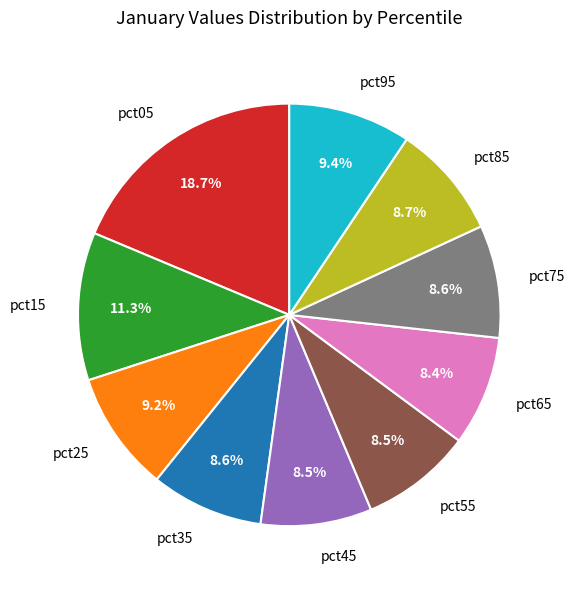

How many slices are in this pie chart?

10